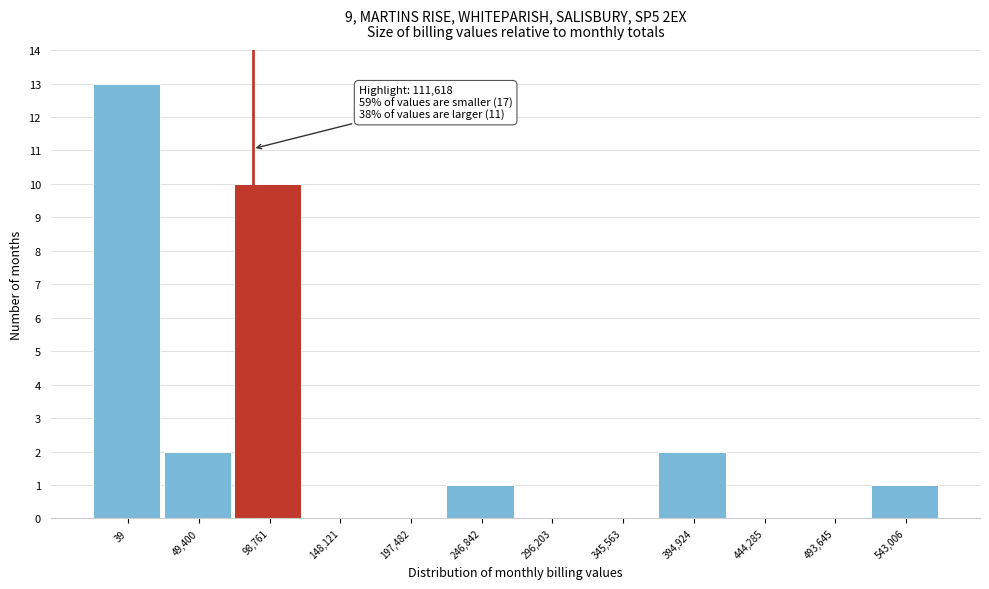

Reading left to right, transcribe all the data shown in this chart.

39=13	49,400=2	98,761=10	148,121=0	197,482=0	246,842=1	296,203=0	345,563=0	394,924=2	444,285=0	493,645=0	543,006=1